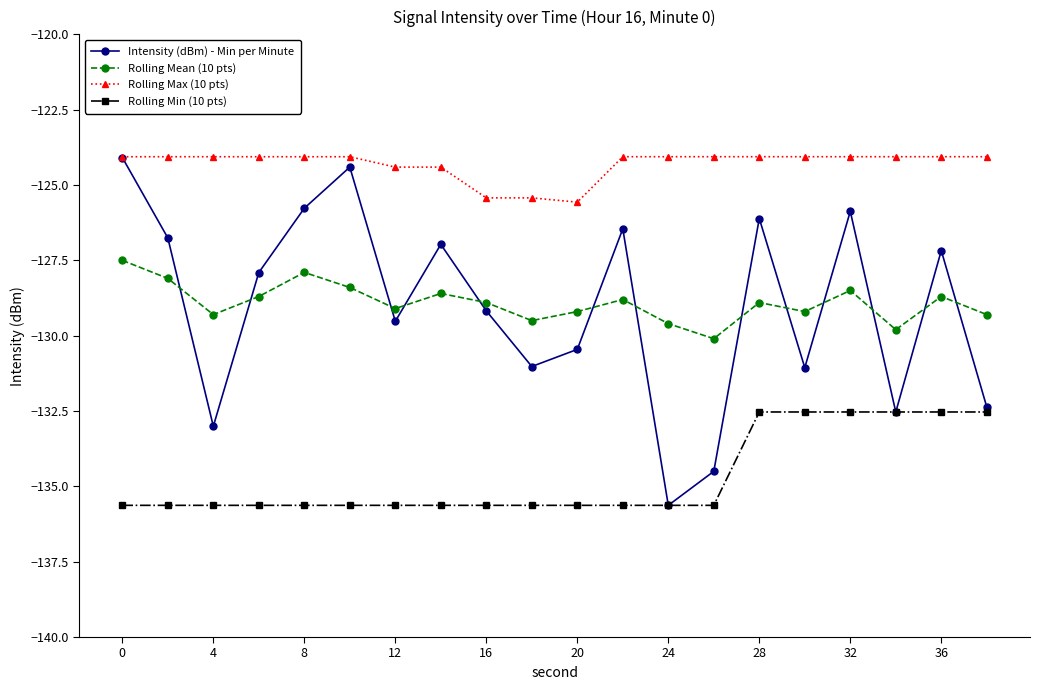

What is the minimum value shown in the chart?

-135.6